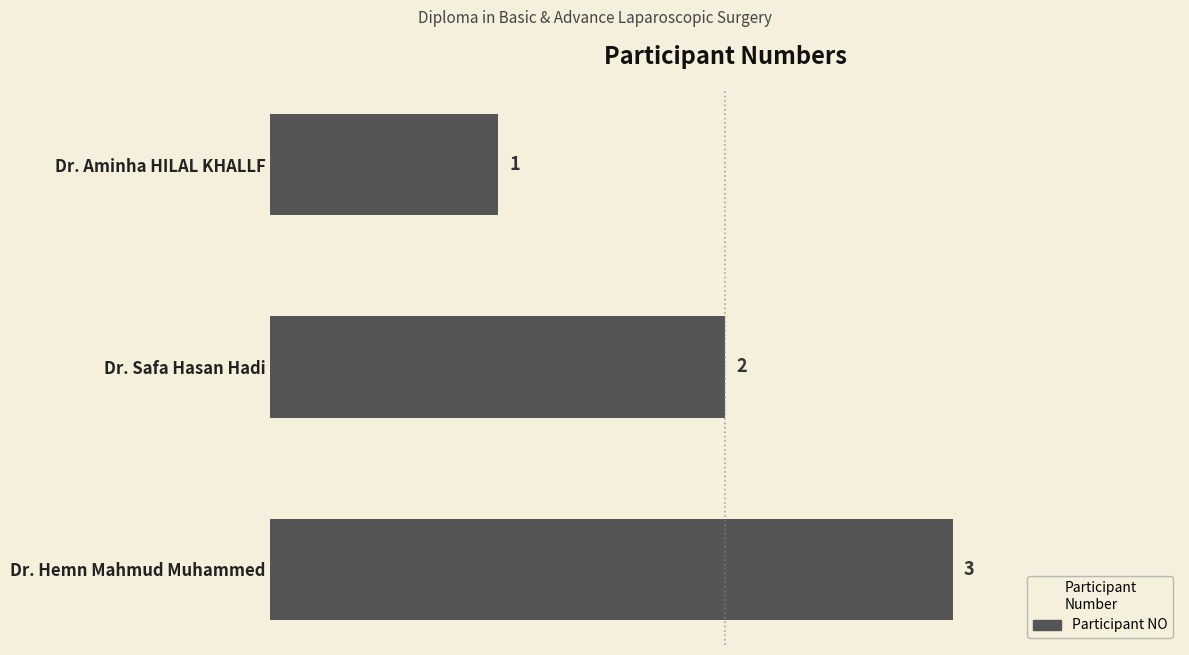

Approximately how many times larger is the value at Dr. Hemn Mahmud Muhammed compared to Dr. Safa Hasan Hadi?

1.5